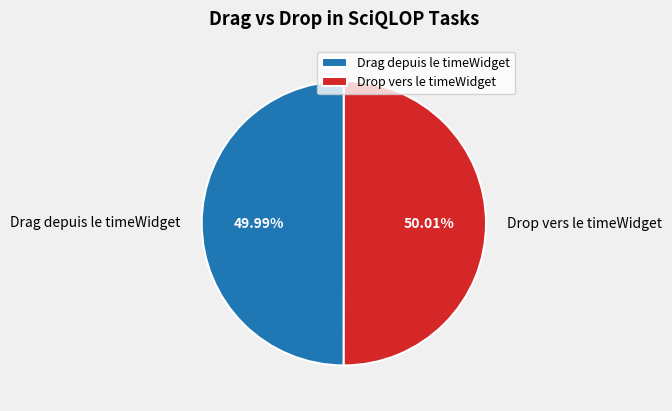

To the nearest percent, what is the combined percentage of Drag depuis le timeWidget and Drop vers le timeWidget?

100%